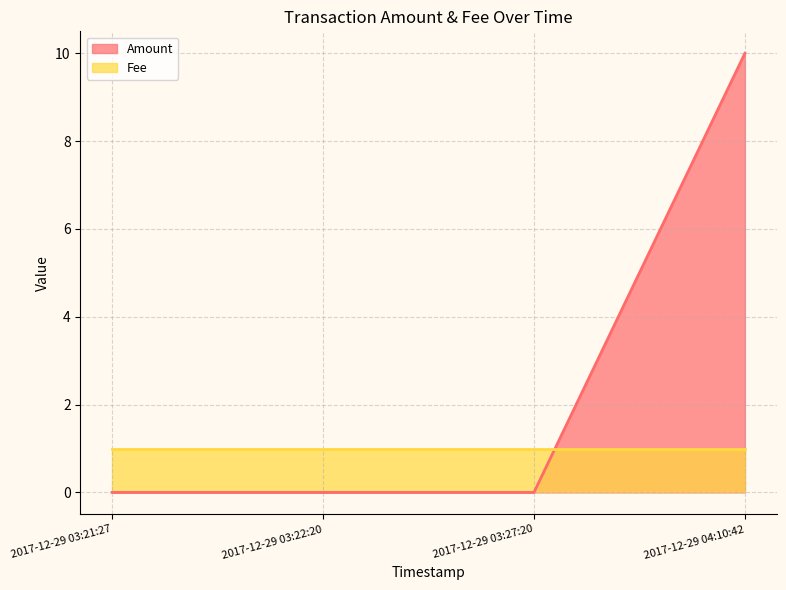

Does the chart have visible grid lines?

Yes